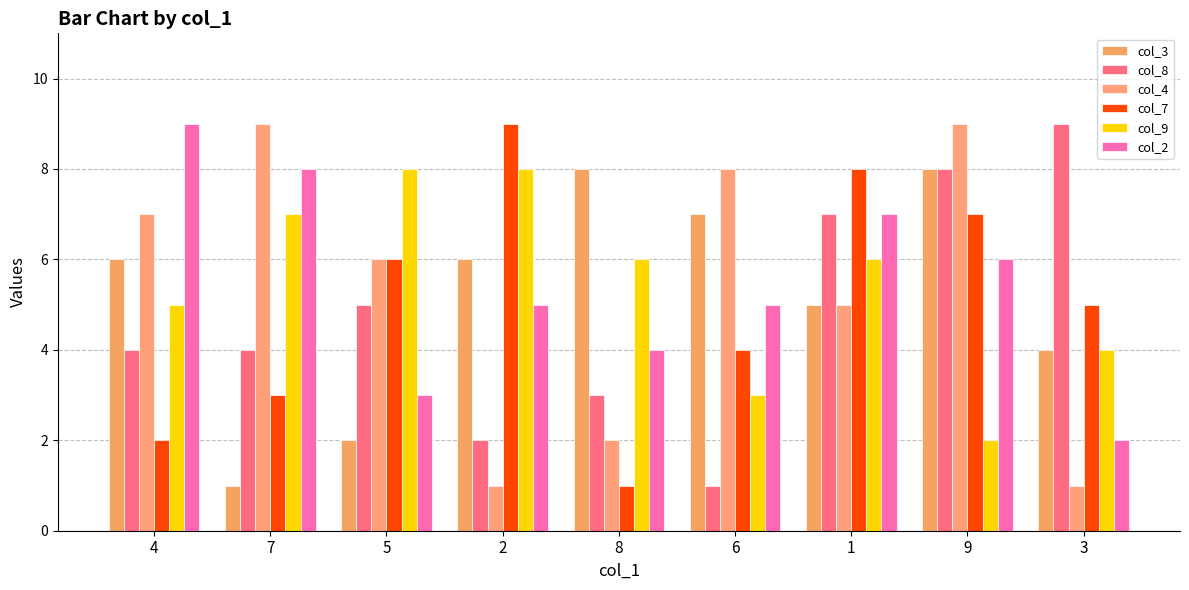

True or false: col_8 has a value of 6 at 4.

False